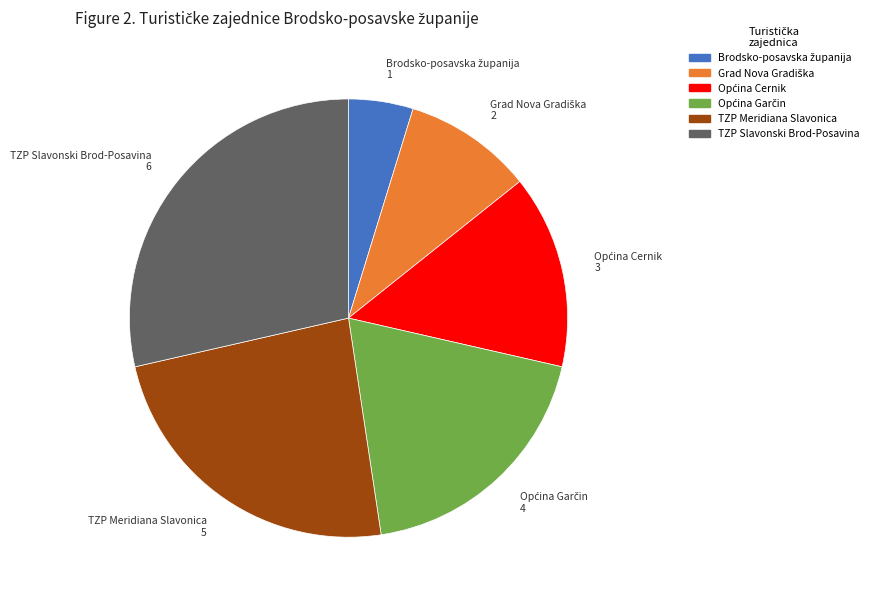

Which slice is the largest?

TZP Slavonski Brod-Posavina